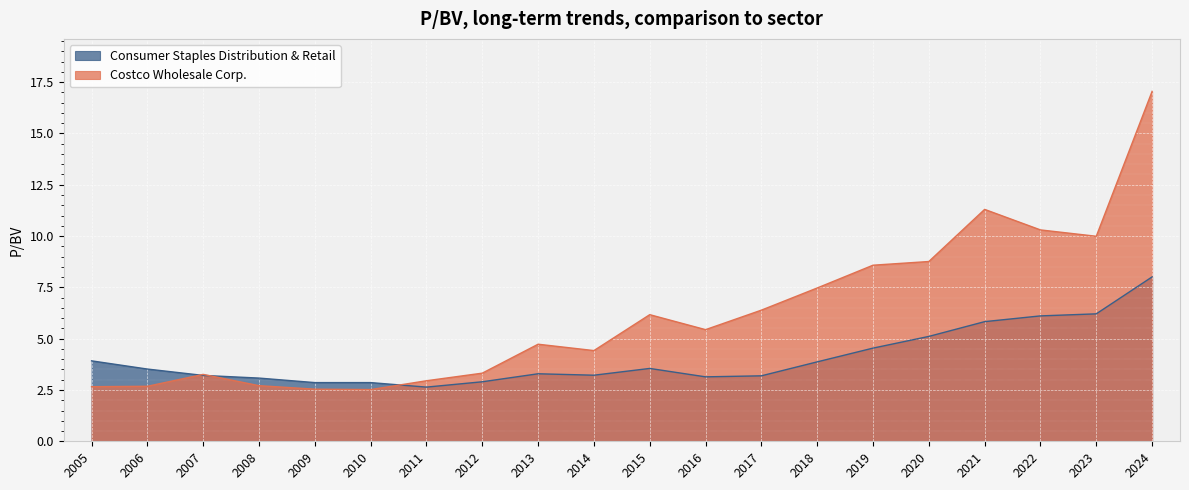

Which has a higher value, 2016 or 2012?

2016